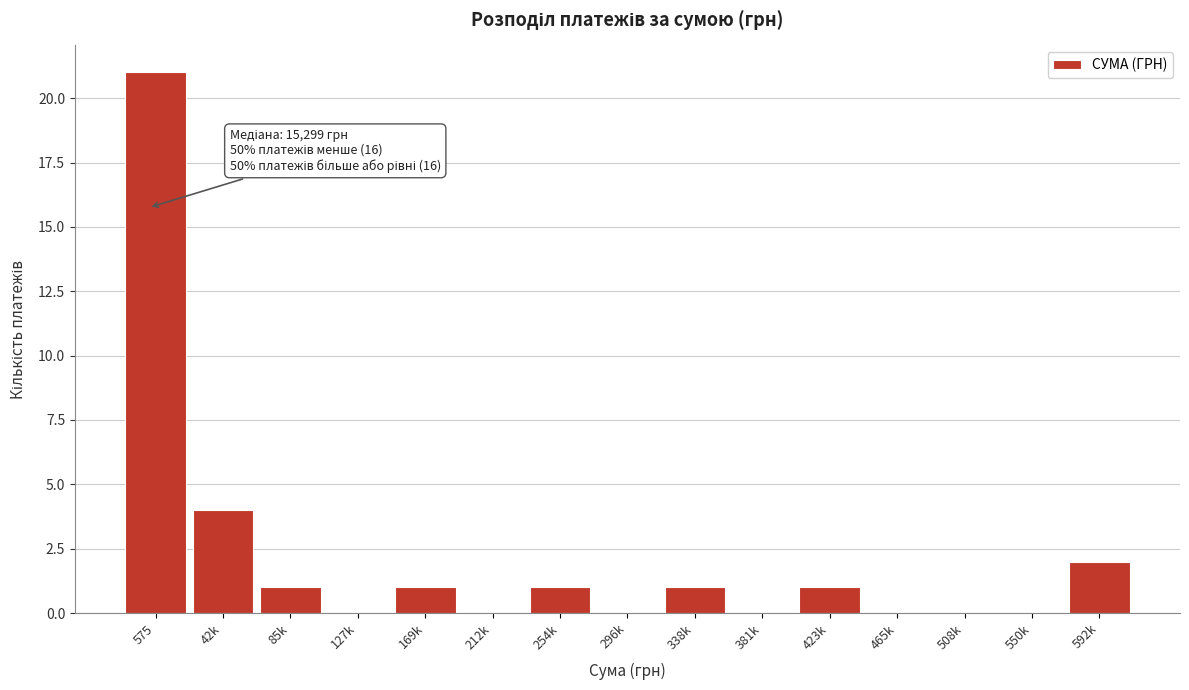

Reading left to right, extract all data points from this chart.

575=21	42k=4	85k=1	127k=0	169k=1	212k=0	254k=1	296k=0	338k=1	381k=0	423k=1	465k=0	508k=0	550k=0	592k=2